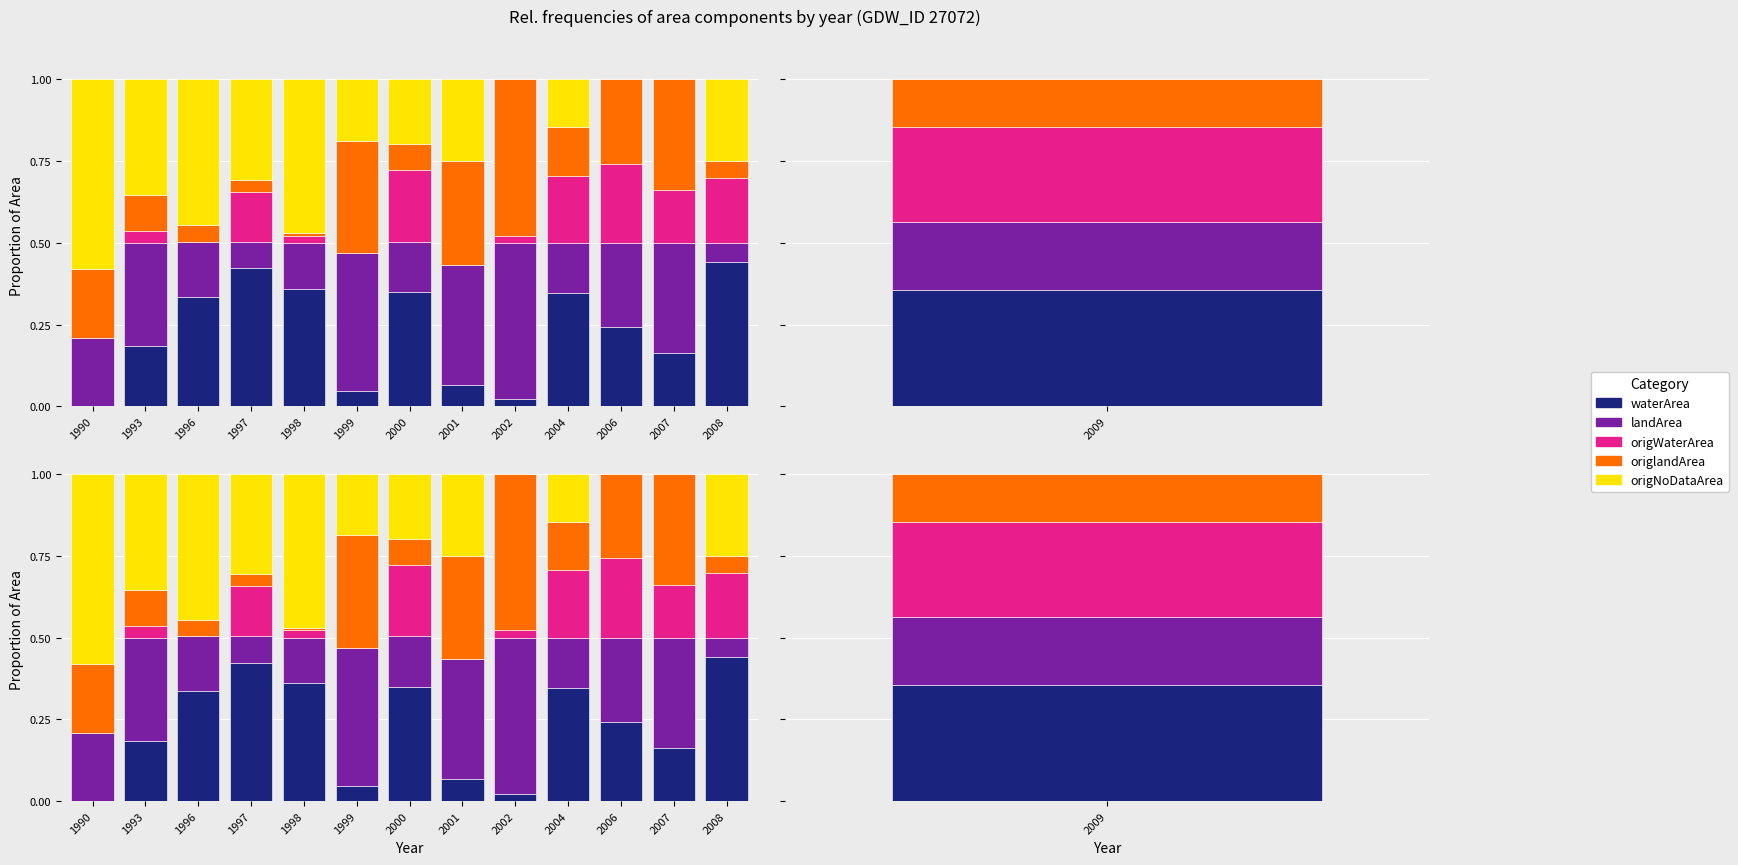

Does the chart contain any negative values?

No